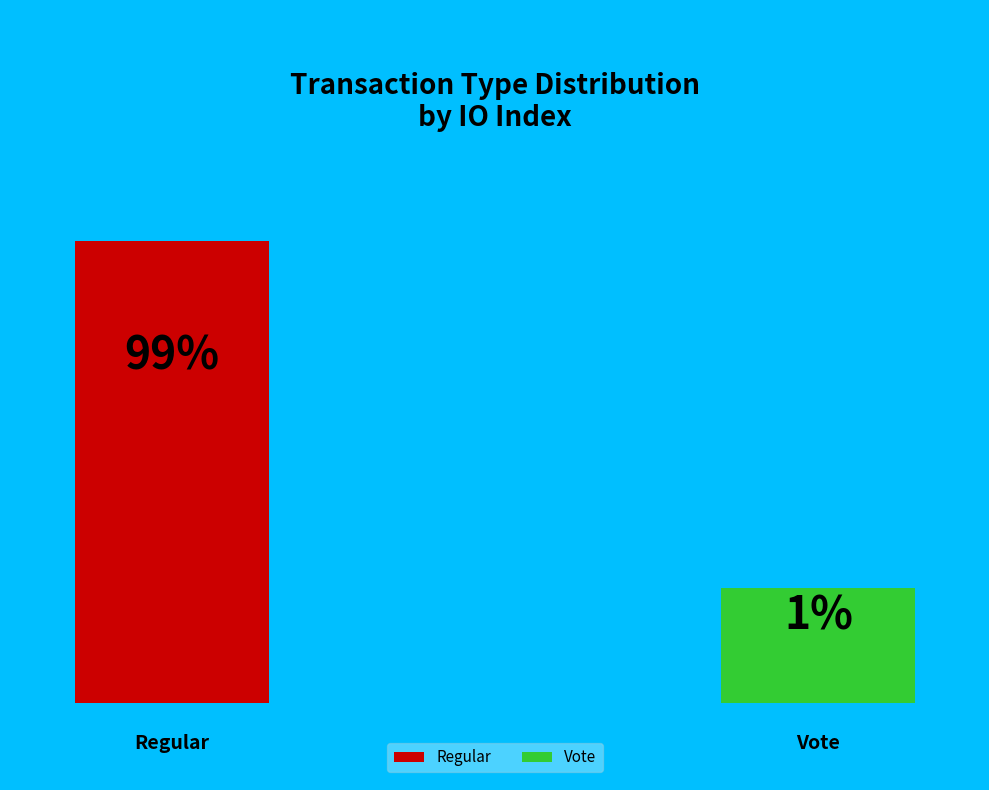

To the nearest percent, what is the average slice percentage?

50%